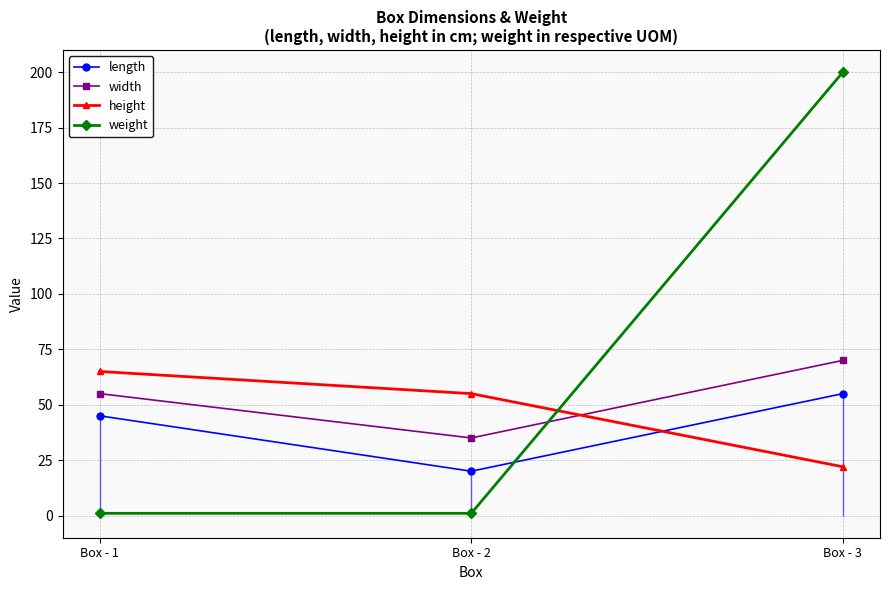

How many length values are between 20 and 55?

3